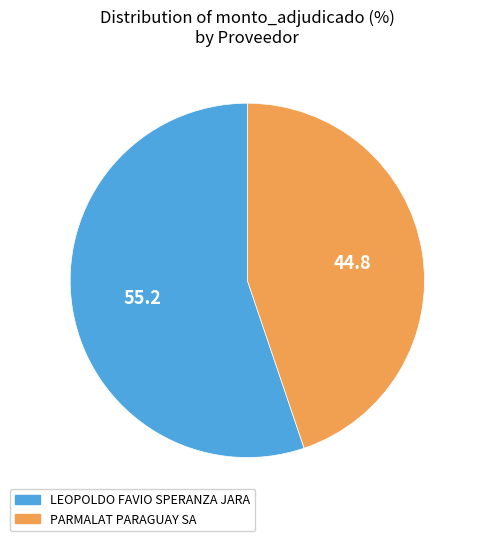

Which slice represents more than half of the pie?

LEOPOLDO FAVIO SPERANZA JARA